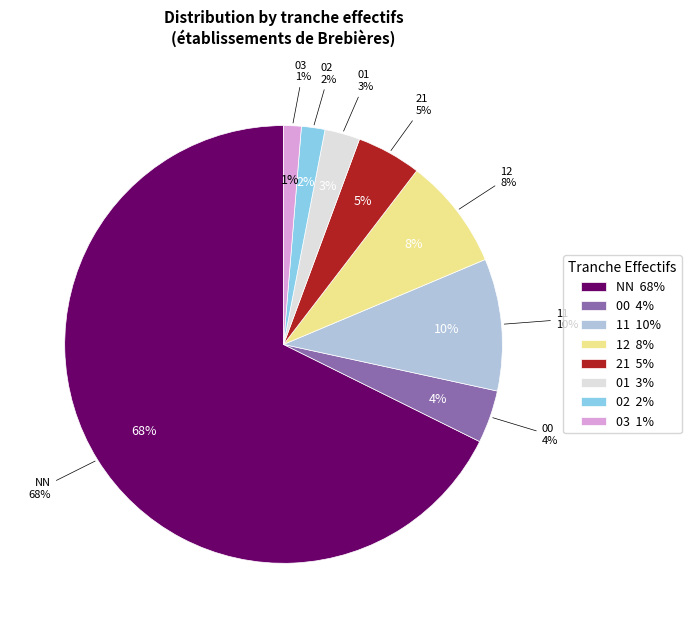

To the nearest percent, what is the difference between the 21 and 01 slice percentages?

2%